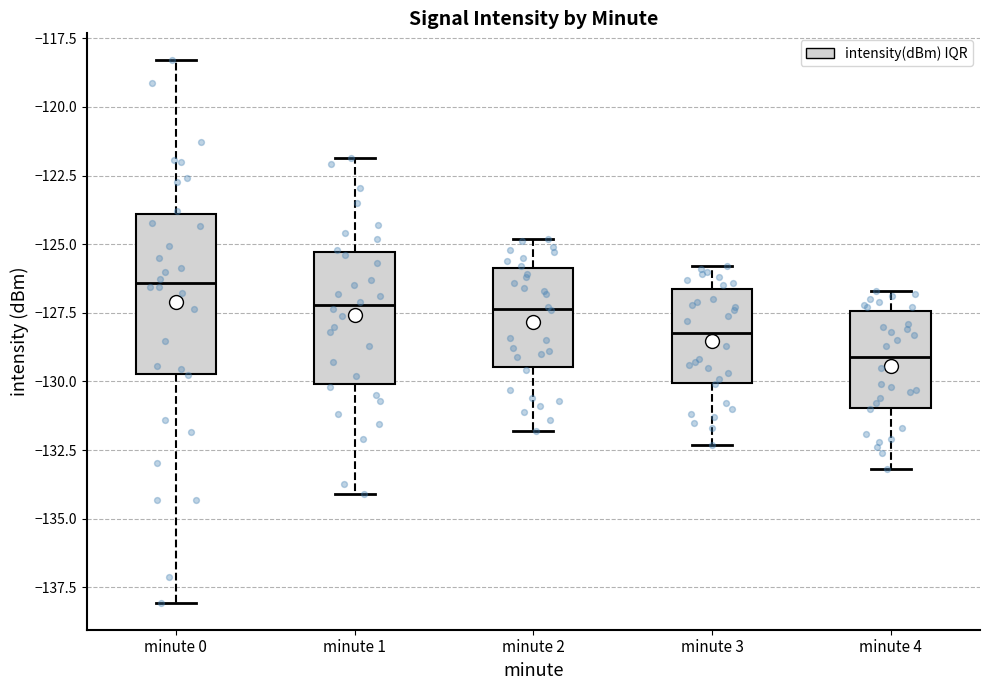

Reading left to right, transcribe this box plot: for each box, give where its median line is, the range the box spans, and where its two whiskers end, as read against the y-axis. The values are not printed on the chart, so give them approximately, as read against the axis.

minute 0: median -126.5, box -129.5 to -124.0, whiskers -138.0 to -118.5
minute 1: median -127.0, box -130.0 to -125.5, whiskers -134.0 to -122.0
minute 2: median -127.5, box -129.5 to -126.0, whiskers -132.0 to -125.0
minute 3: median -128.0, box -130.0 to -126.5, whiskers -132.5 to -126.0
minute 4: median -129.0, box -131.0 to -127.5, whiskers -133.0 to -126.5